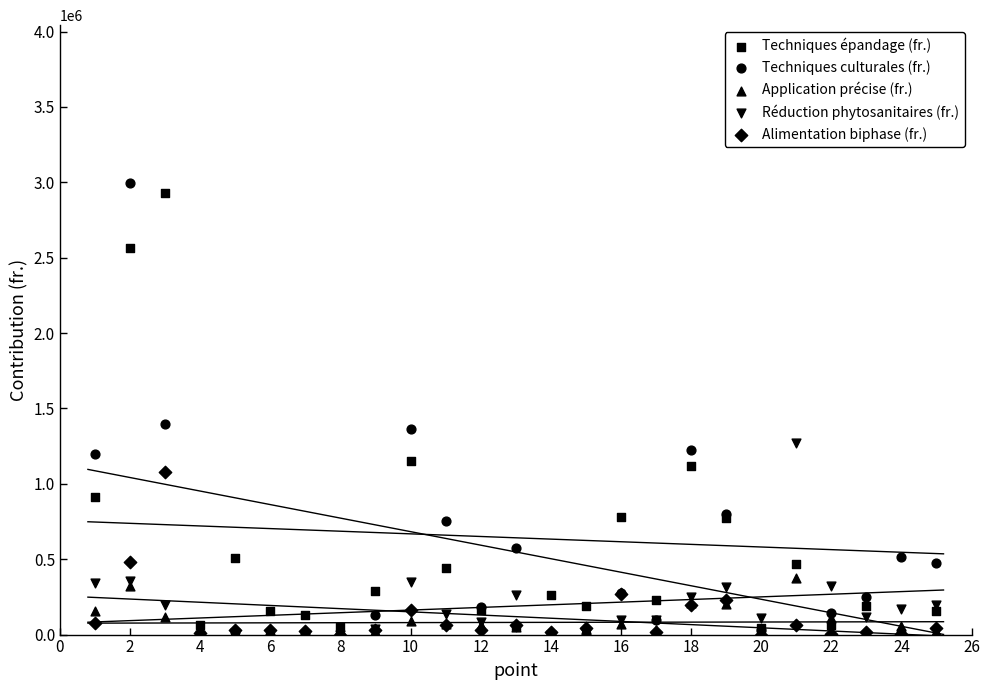

What are all the series names shown in the legend?

Techniques épandage (fr.), Techniques culturales (fr.), Application précise (fr.), Réduction phytosanitaires (fr.), Alimentation biphase (fr.)